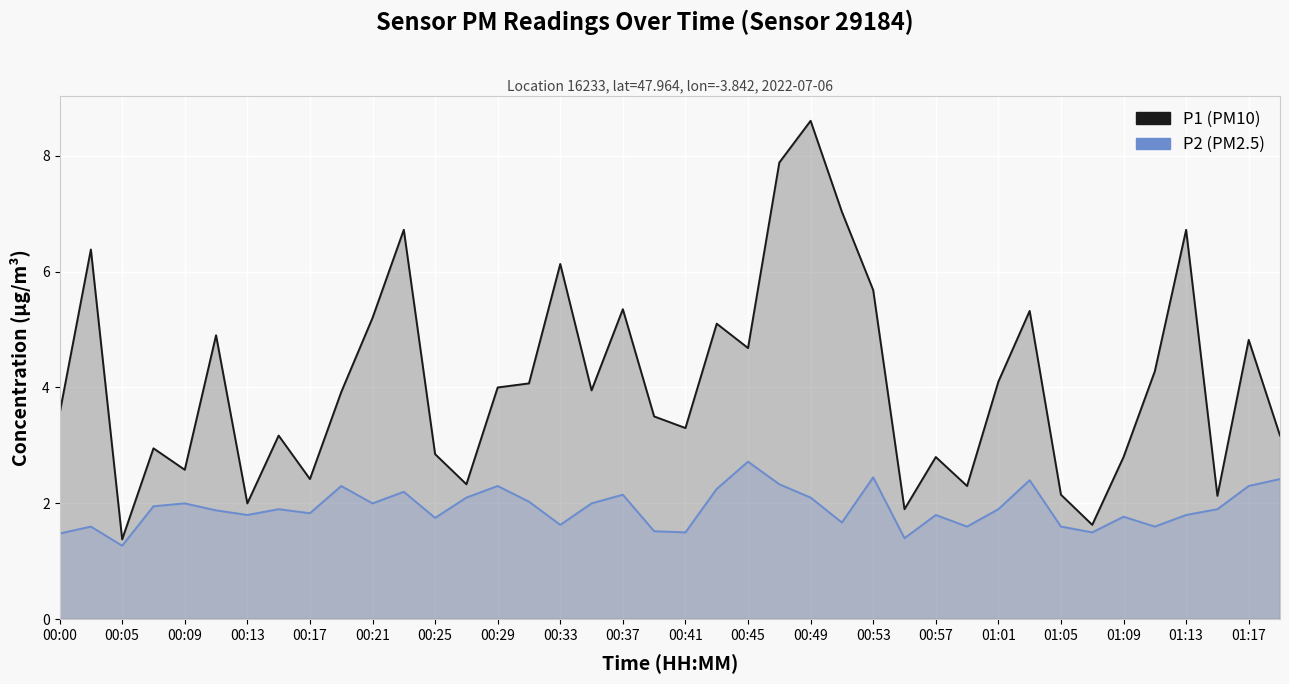

True or false: P1 and P2 intersect in this chart.

False